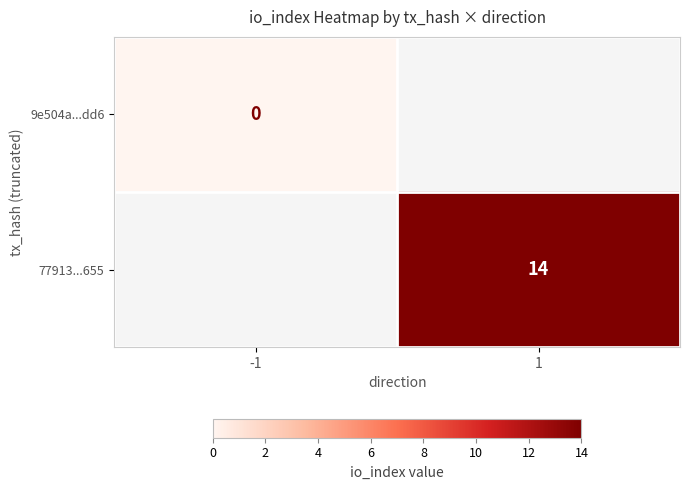

Which label corresponds to the largest value in the chart?

1